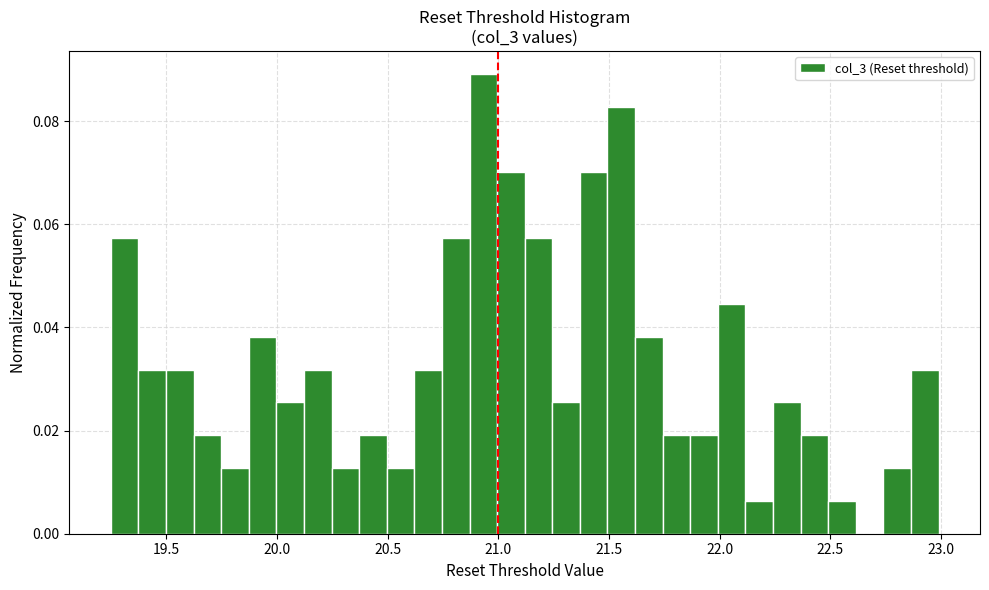

Read against the x-axis, roughly where is the centre of the tallest bar?

20.95